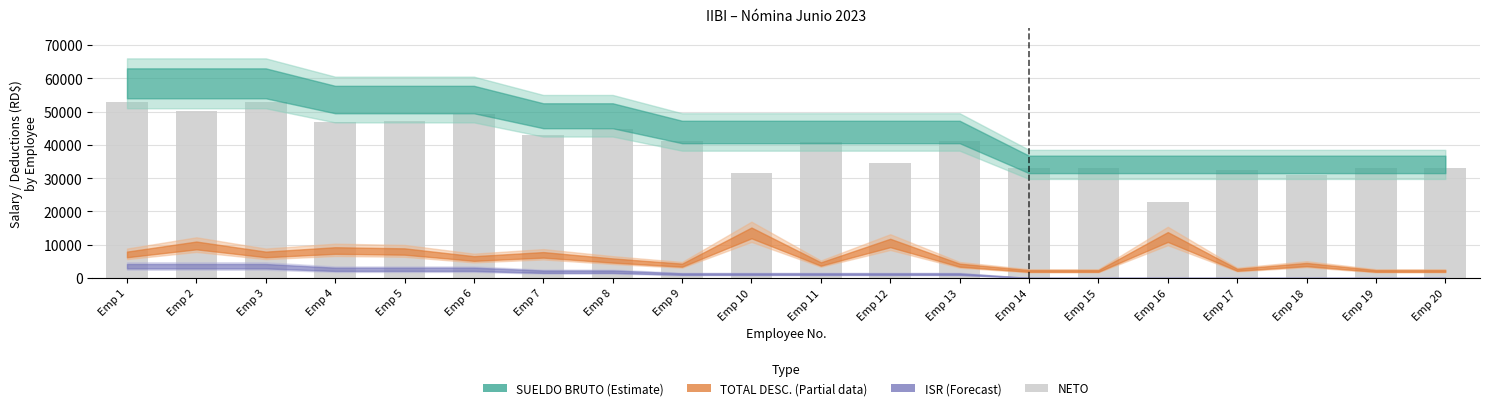

What is the value of the 2nd bar from the left?

50236.7